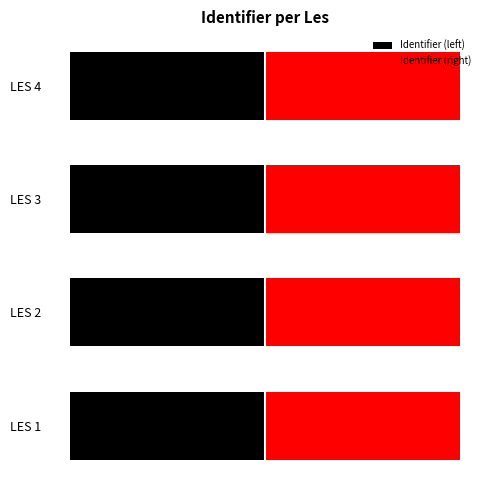

What is the sum of the Identifier (right) values at LES 4 and LES 3?

200.0